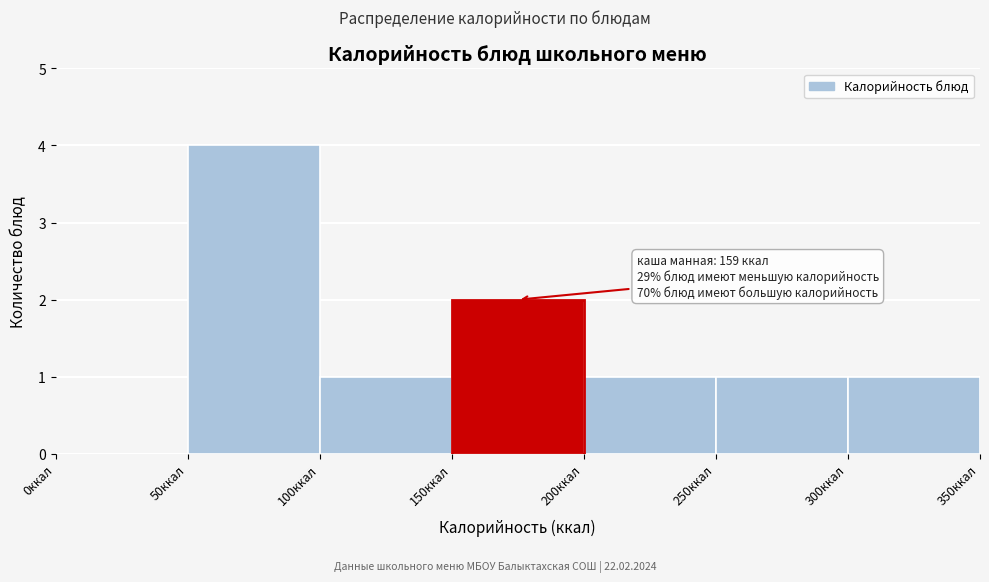

Over which range of the x-axis is the bar tallest?

50 to 100